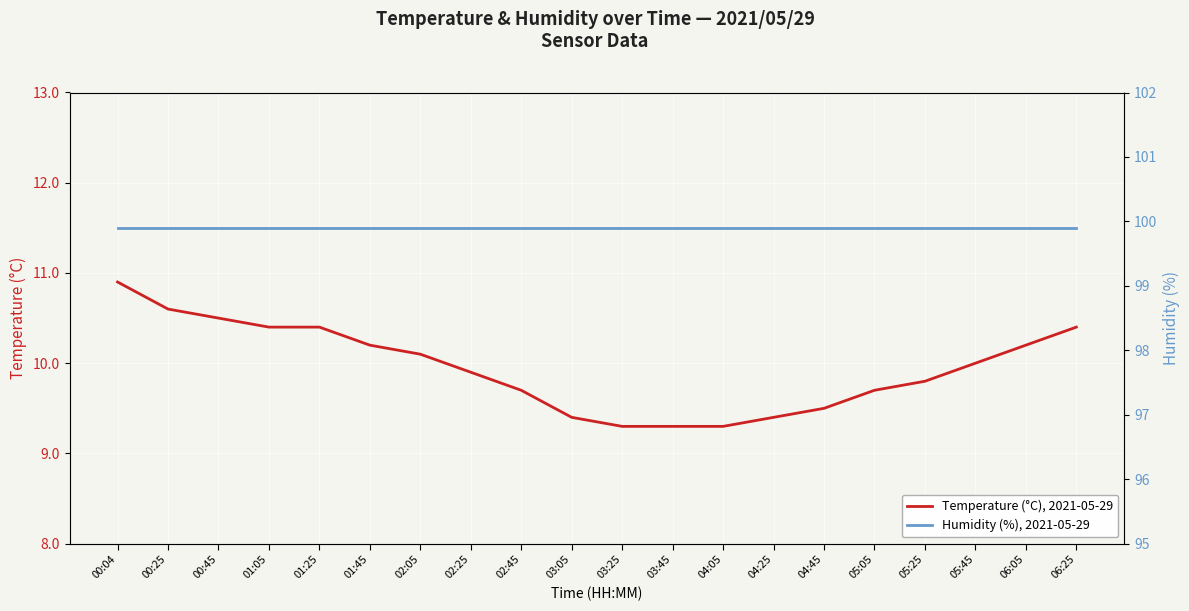

How many data points in Temperature (°C), 2021-05-29 are above 10?

9